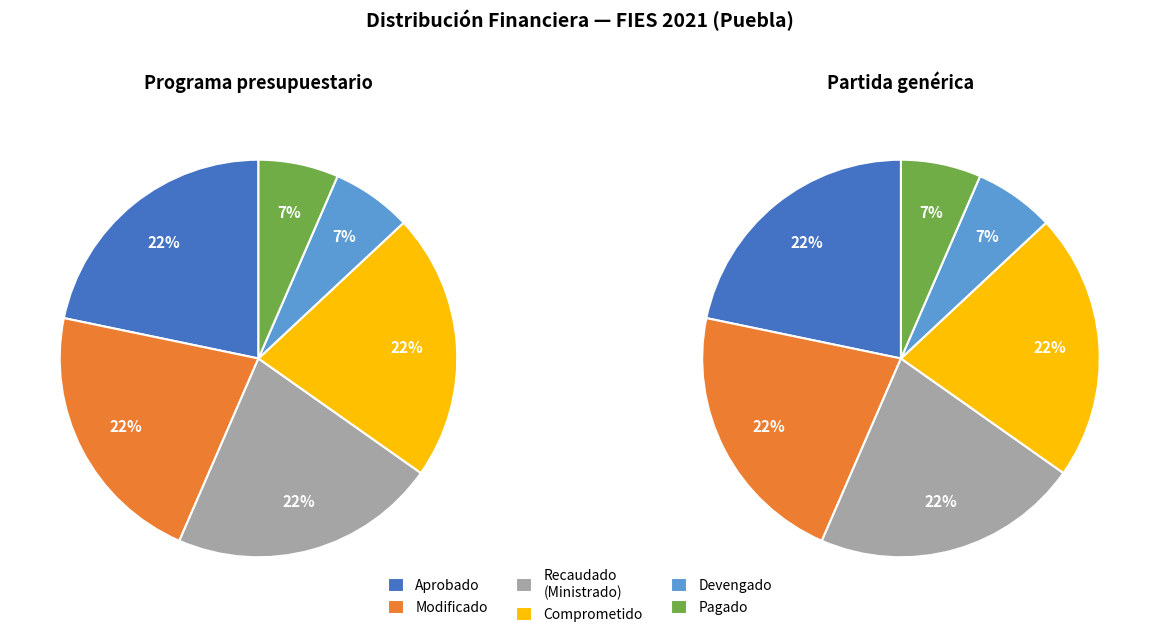

To the nearest percent, what percentage of the pie is Aprobado?

22%